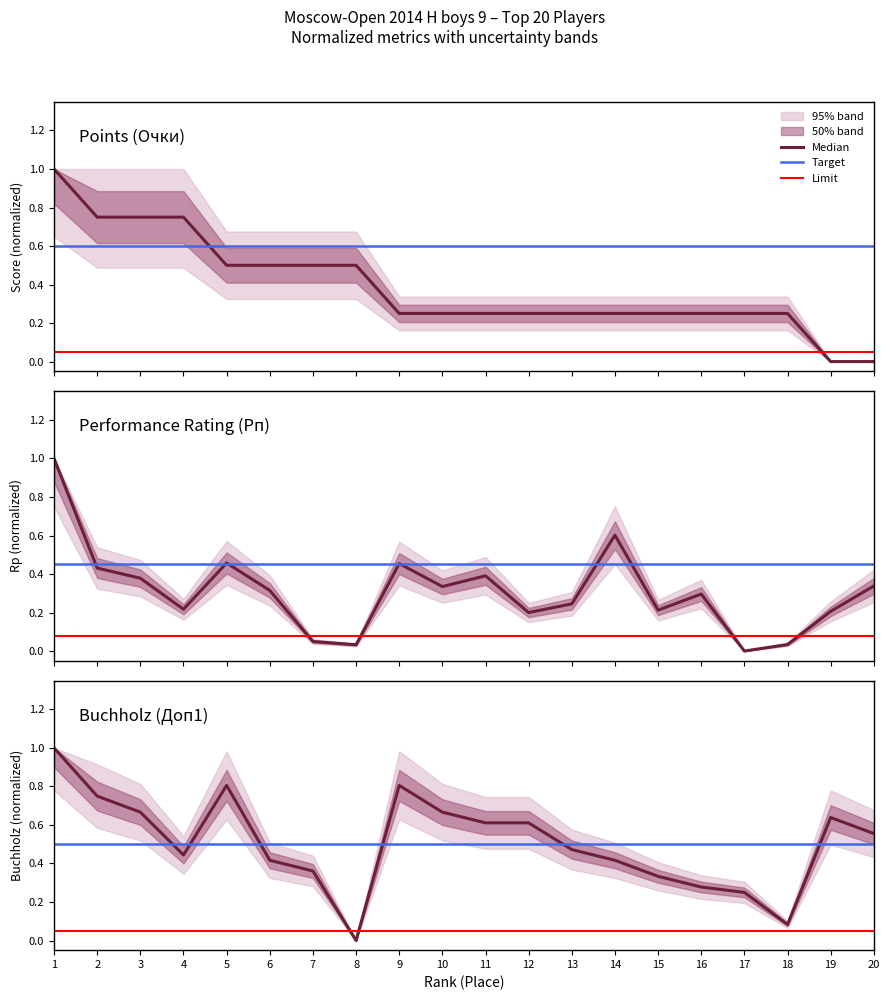

Reading left to right, transcribe all the data shown in this chart.

Points: 1.0	0.8	0.8	0.8	0.5	0.5	0.5	0.5	0.2	0.2	0.2	0.2	0.2	0.2	0.2	0.2	0.2	0.2	0.0	0.0
Rp: 1.0	0.4	0.4	0.2	0.5	0.3	0.0	0.0	0.5	0.3	0.4	0.2	0.2	0.6	0.2	0.3	0.0	0.0	0.2	0.3
Buchholz: 1.0	0.8	0.7	0.4	0.8	0.4	0.4	0.0	0.8	0.7	0.6	0.6	0.5	0.4	0.3	0.3	0.2	0.1	0.6	0.6